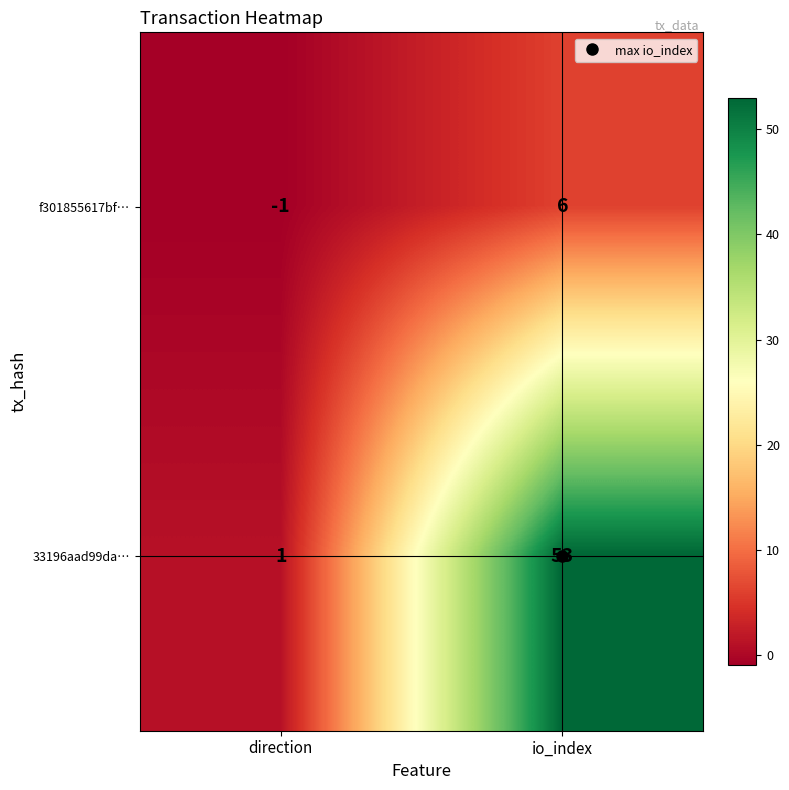

What is the sum of all f301855617bf… values?

5